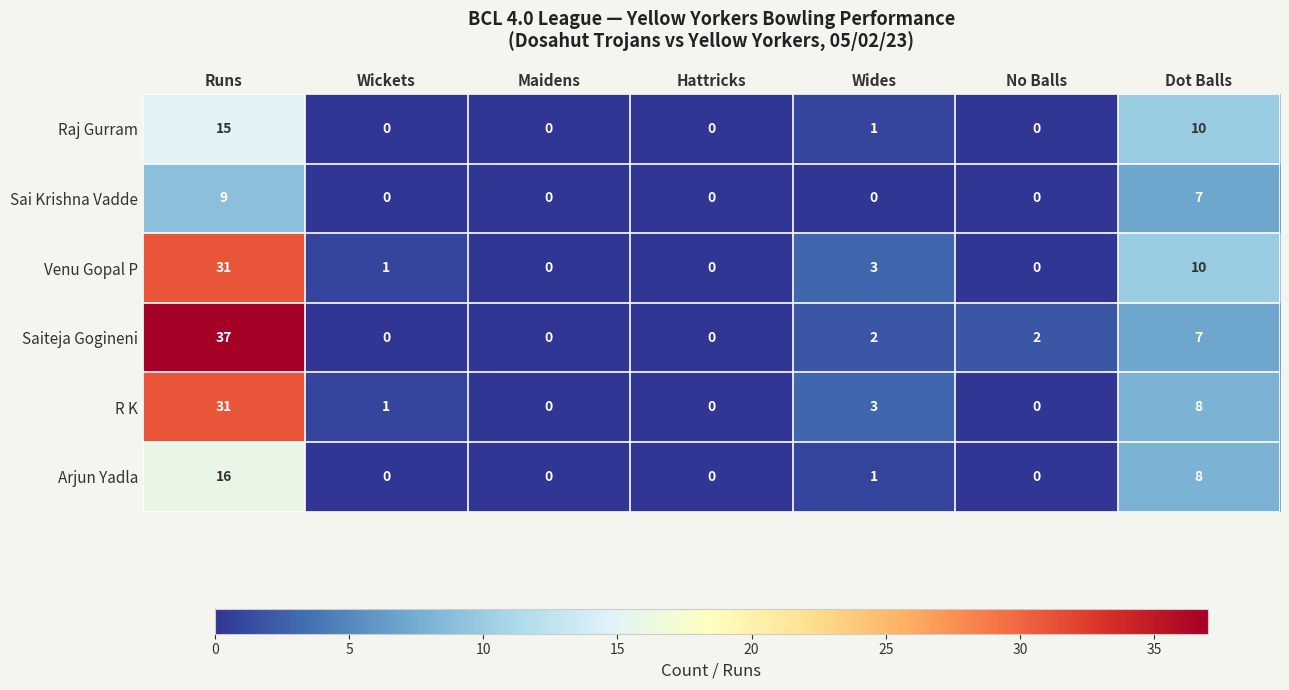

The Sai Krishna Vadde series shows 0 at Wickets. True or false?

True